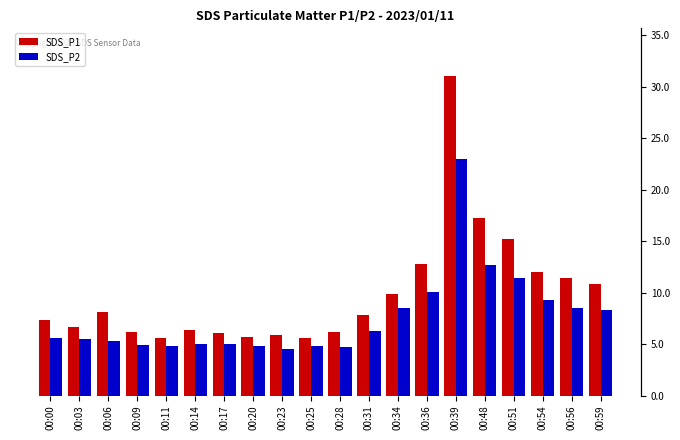

Is the value of SDS_P2 at 00:28 greater than the value of SDS_P1 at 00:28?

No